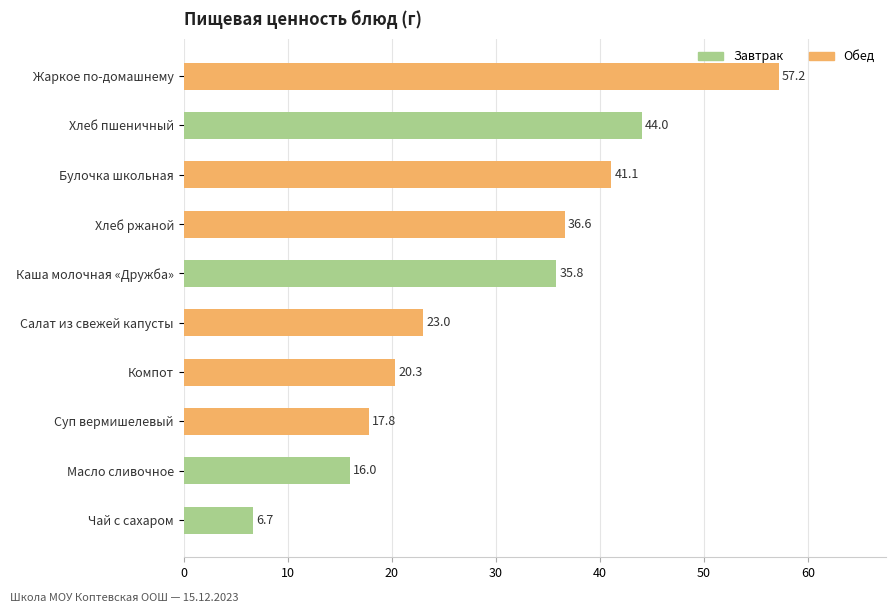

What position from the top is Суп вермишелевый?

8